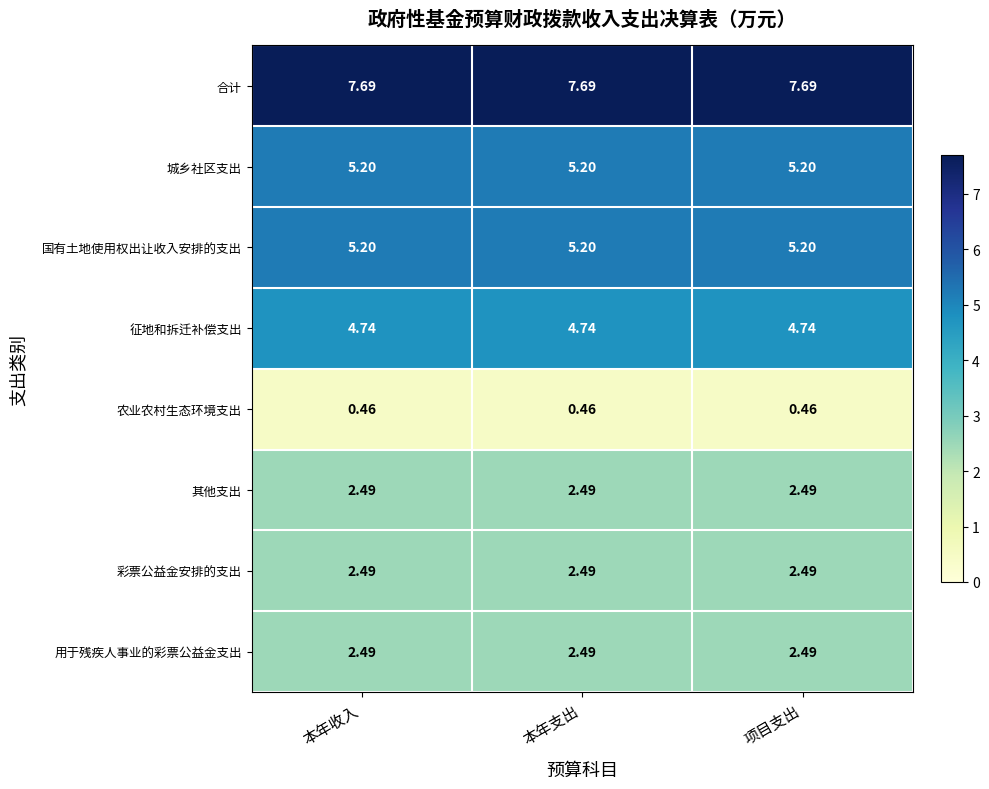

Count the number of data series in this chart.

8